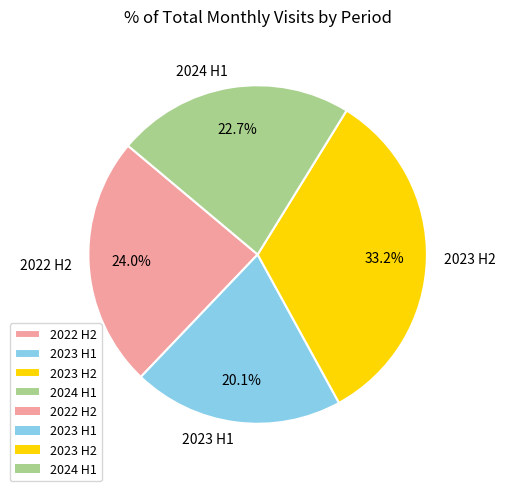

Combined, what portion of the pie is 2023 H1 and 2024 H1?

42.8%